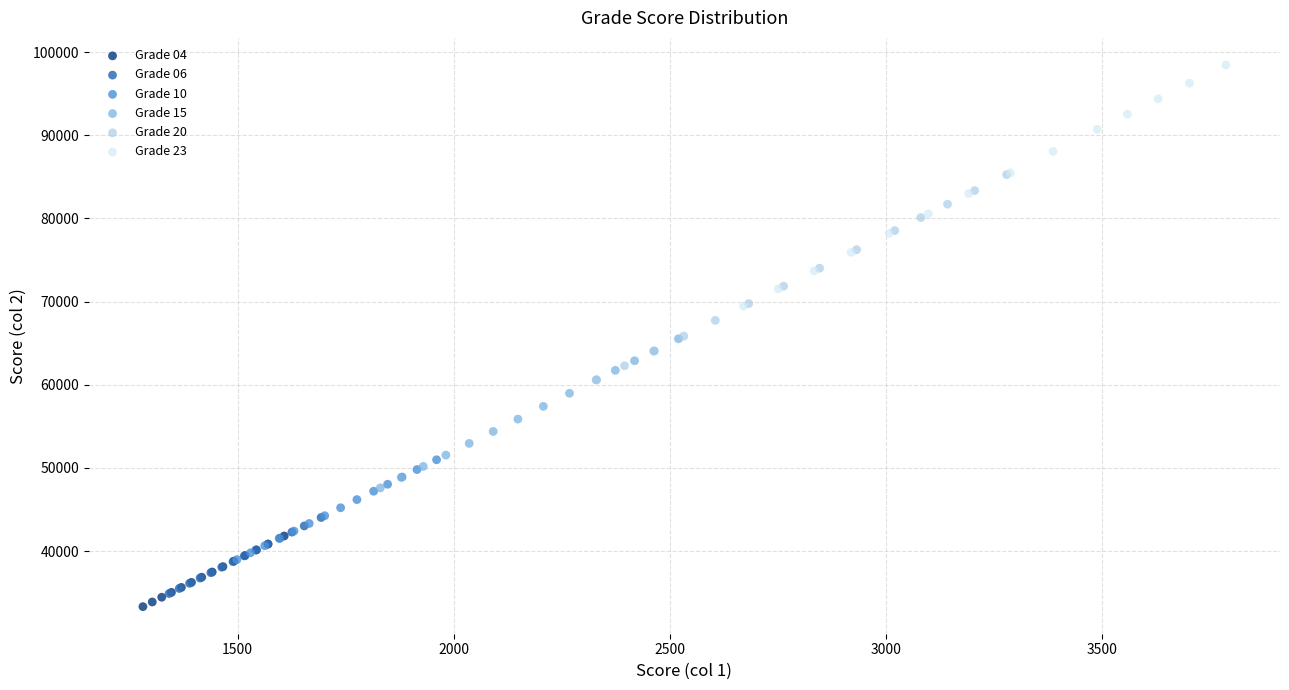

Which series has the largest Y range (max minus min)?

Grade 23